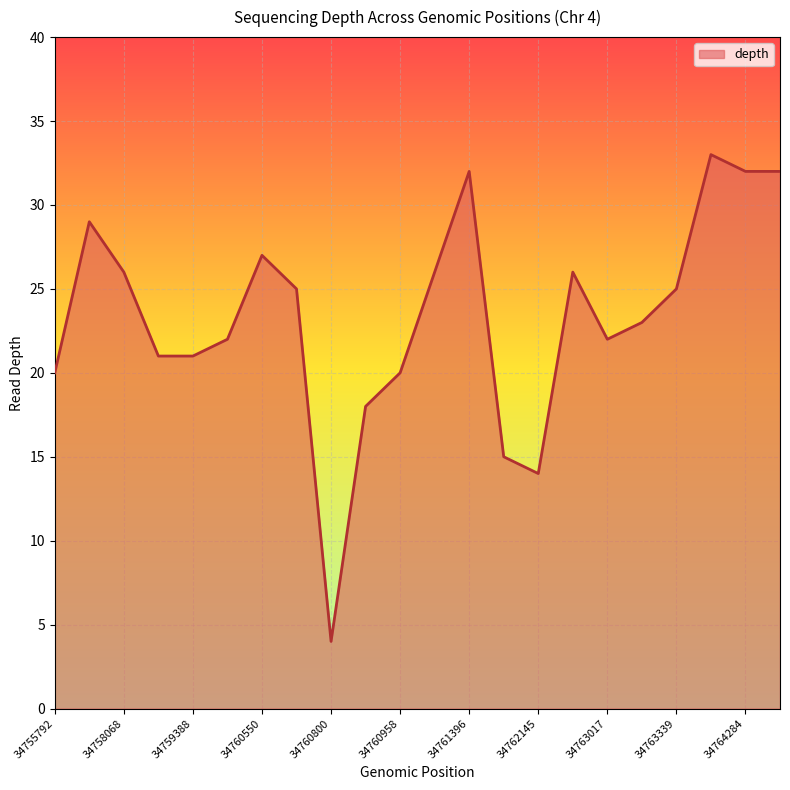

What is the difference between the maximum and minimum values?

29